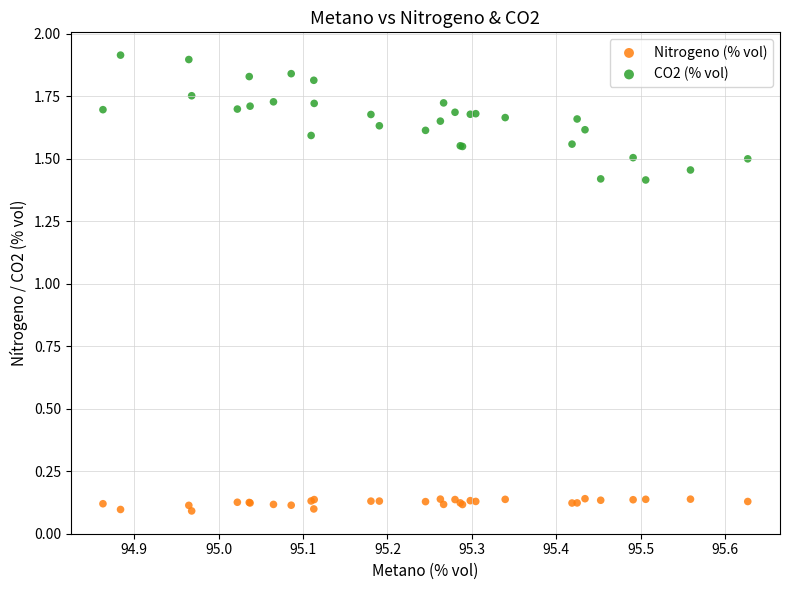

Which series reaches the minimum Y coordinate?

Nitrogeno (% vol)